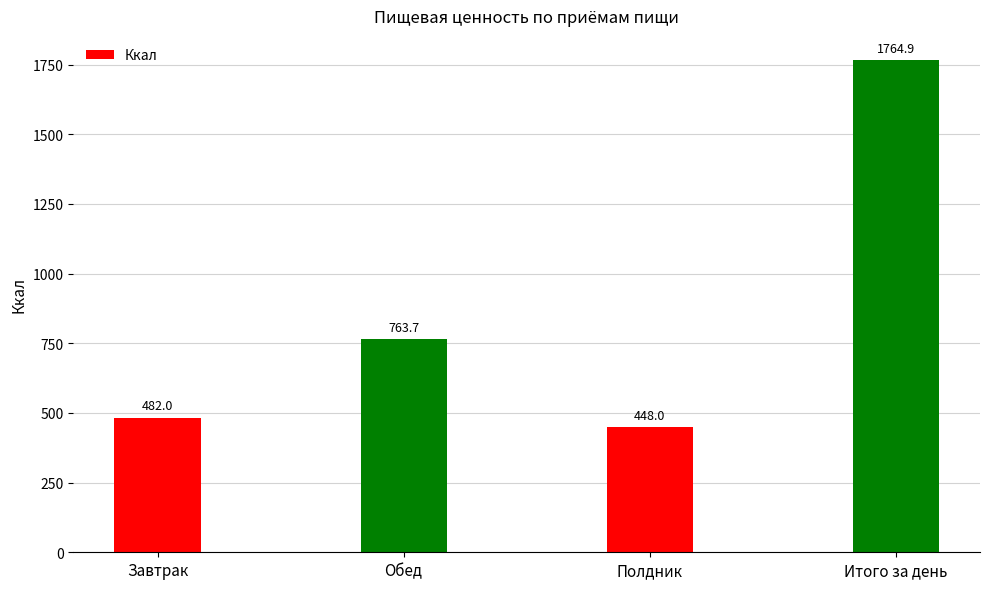

How many bars are there in total?

4